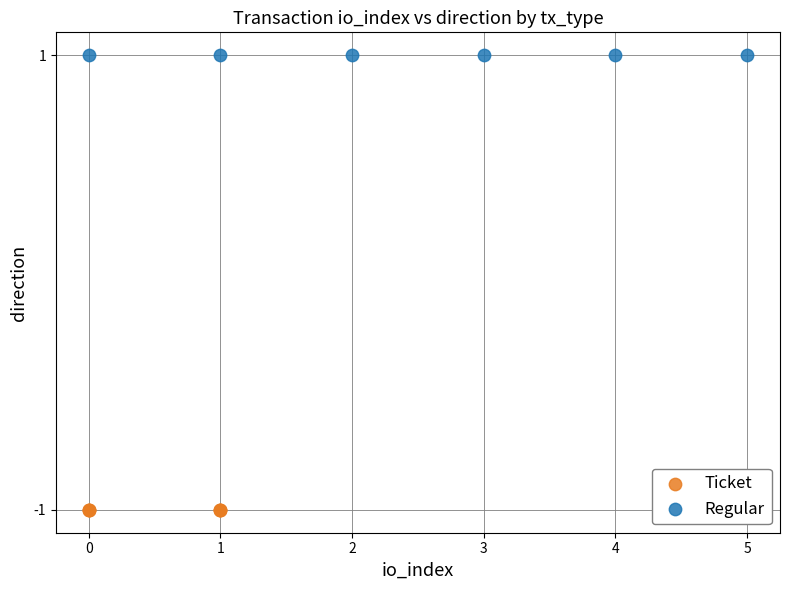

What are all the series names shown in the legend?

Ticket, Regular